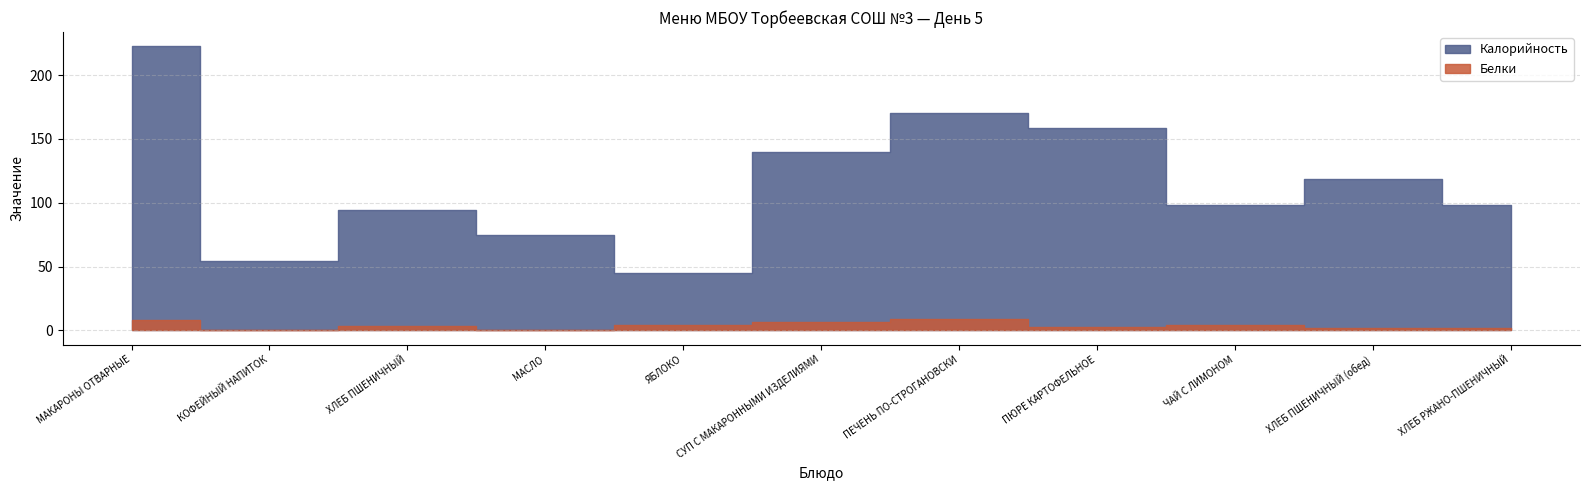

True or false: Калорийность and Белки cross at least once.

False